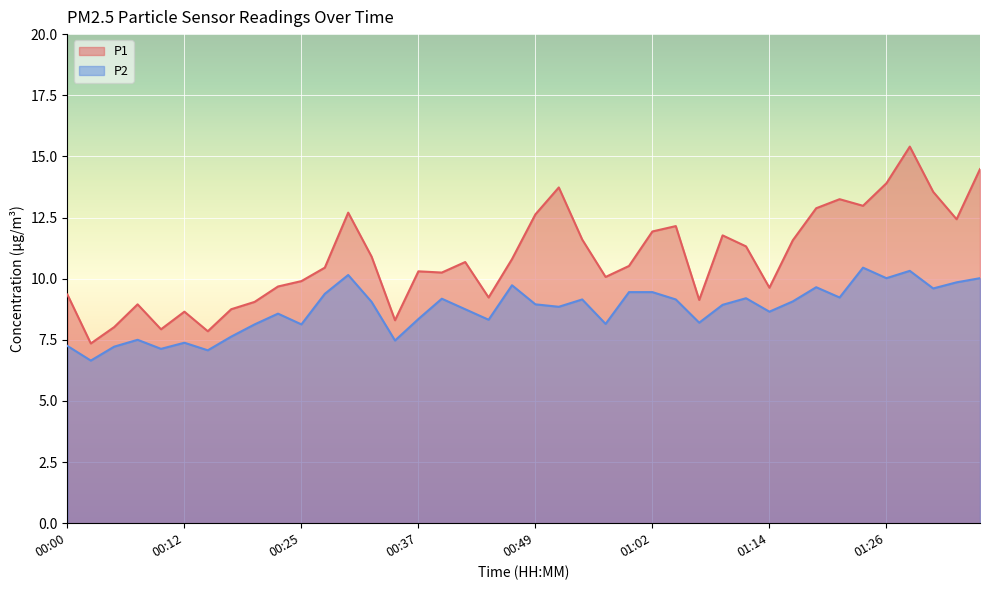

Which series has the largest range (max minus min)?

P1